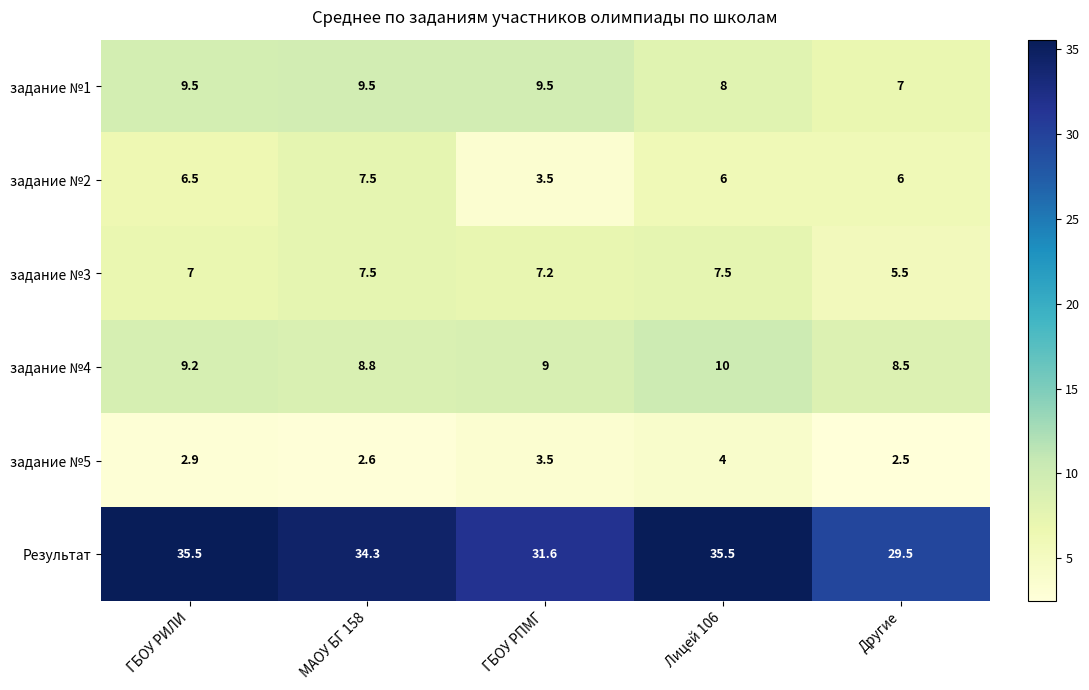

Which series has the largest total across all categories?

Результат